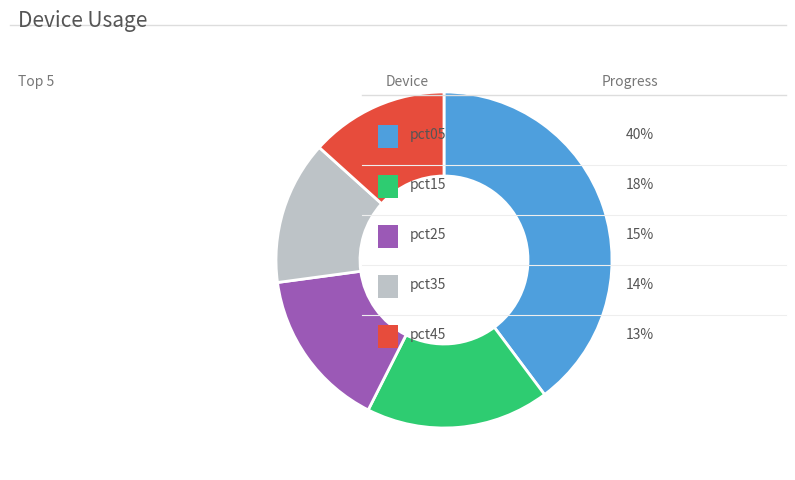

How many segments does this pie chart have?

5